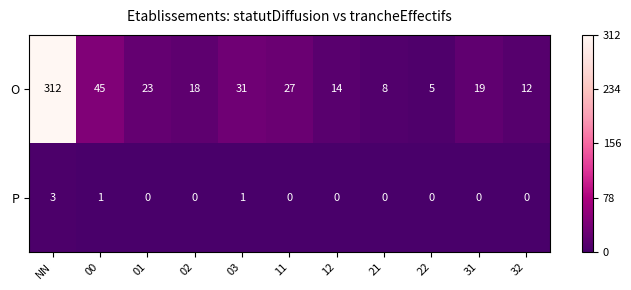

Which series has the largest total across all categories?

O